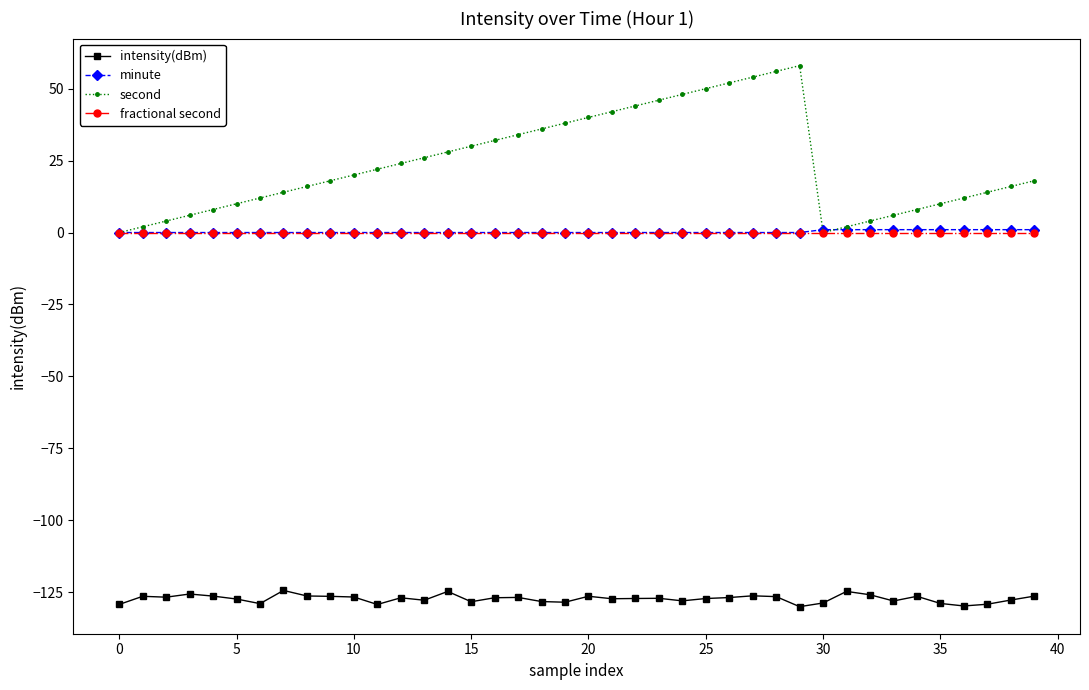

True or false: minute and intensity(dBm) intersect in this chart.

False